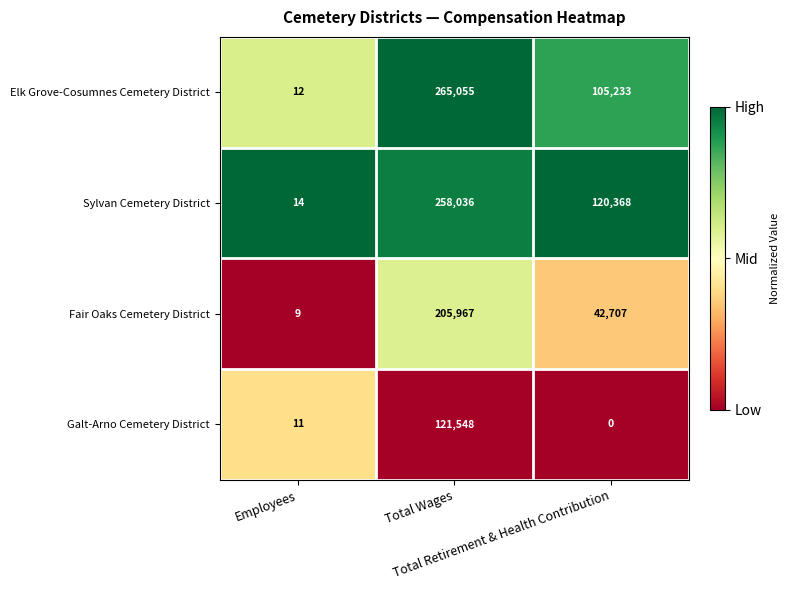

List the series in order of their peak value, highest first.

Elk Grove-Cosumnes Cemetery District, Sylvan Cemetery District, Fair Oaks Cemetery District, Galt-Arno Cemetery District